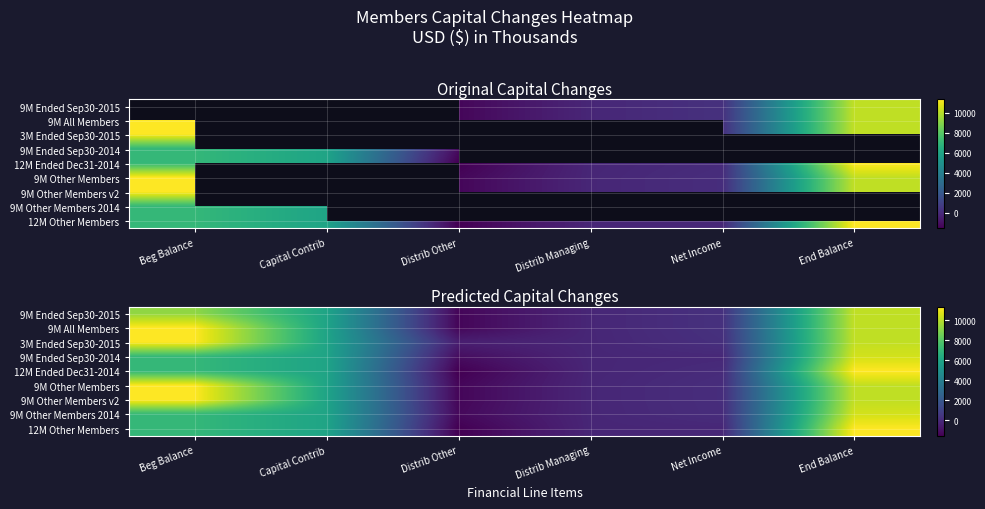

What is the difference between the maximum and minimum values in the 9M Other Members 2014 series?

11713.6